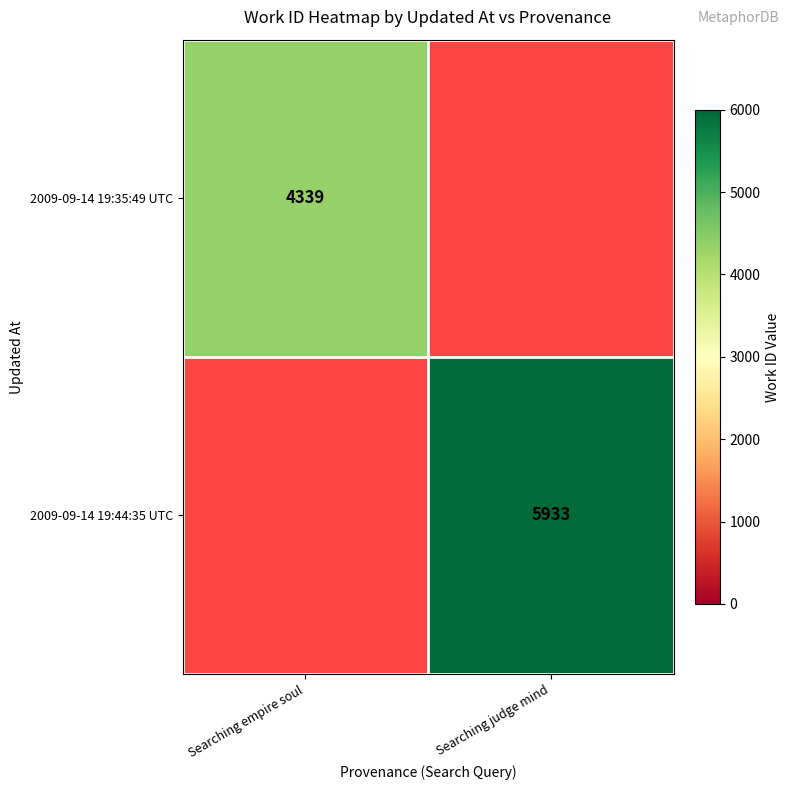

How many series are shown in this chart?

2